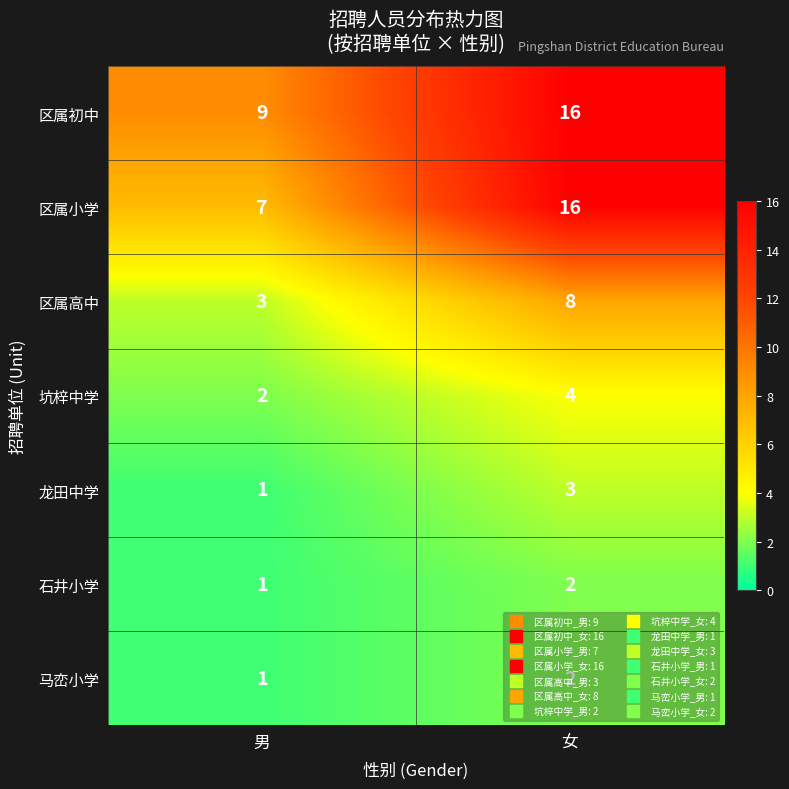

At which category is the sum across all series the highest?

女